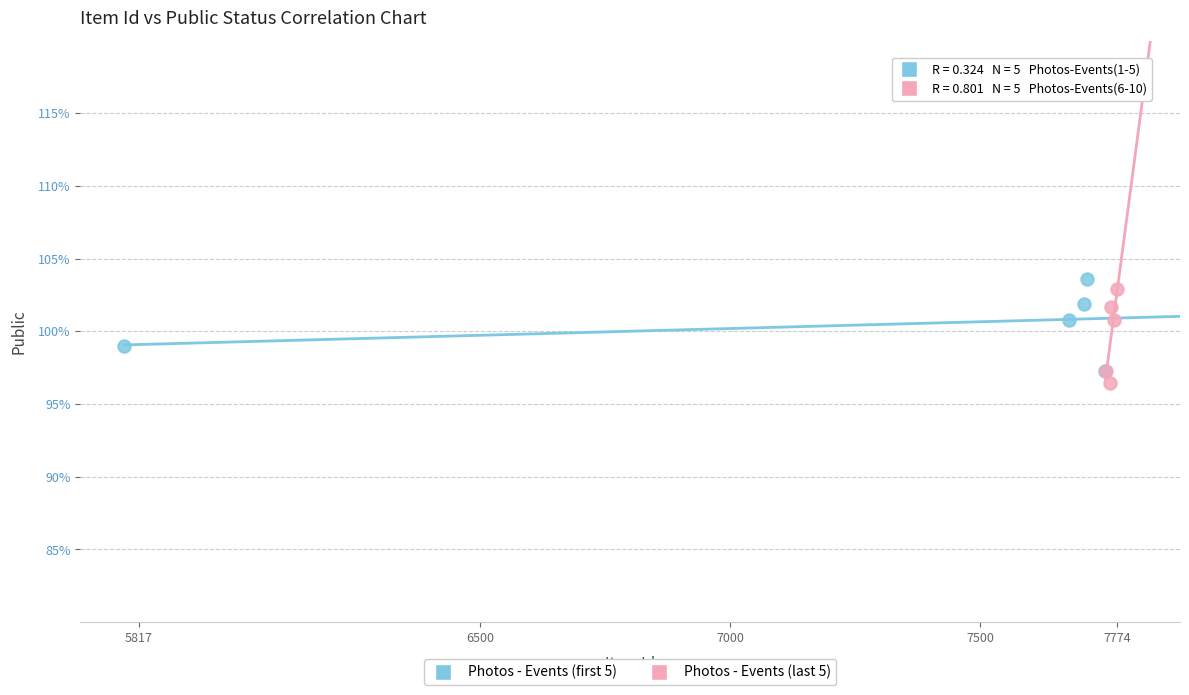

Which series contains the lowest Y value?

Photos - Events (last 5)